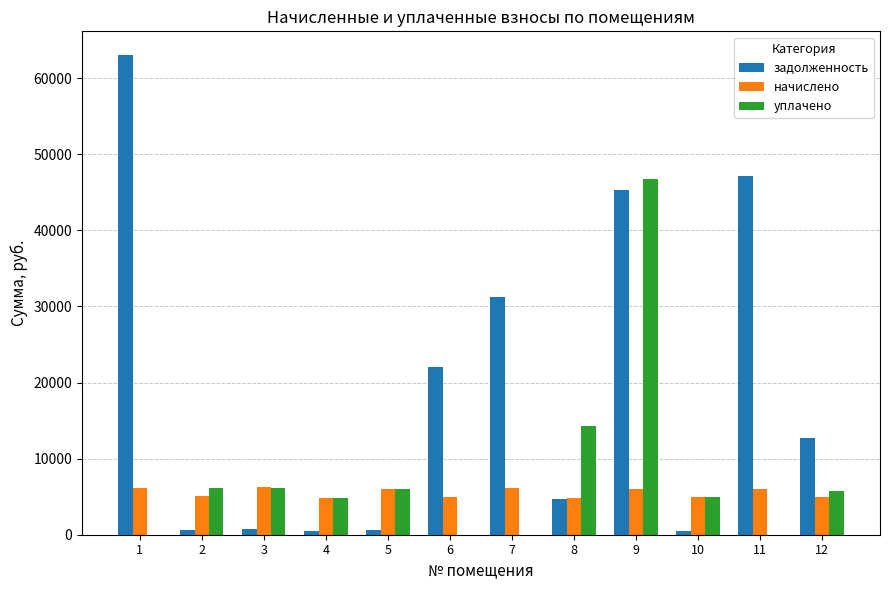

What is the maximum value shown in the chart?

62996.4